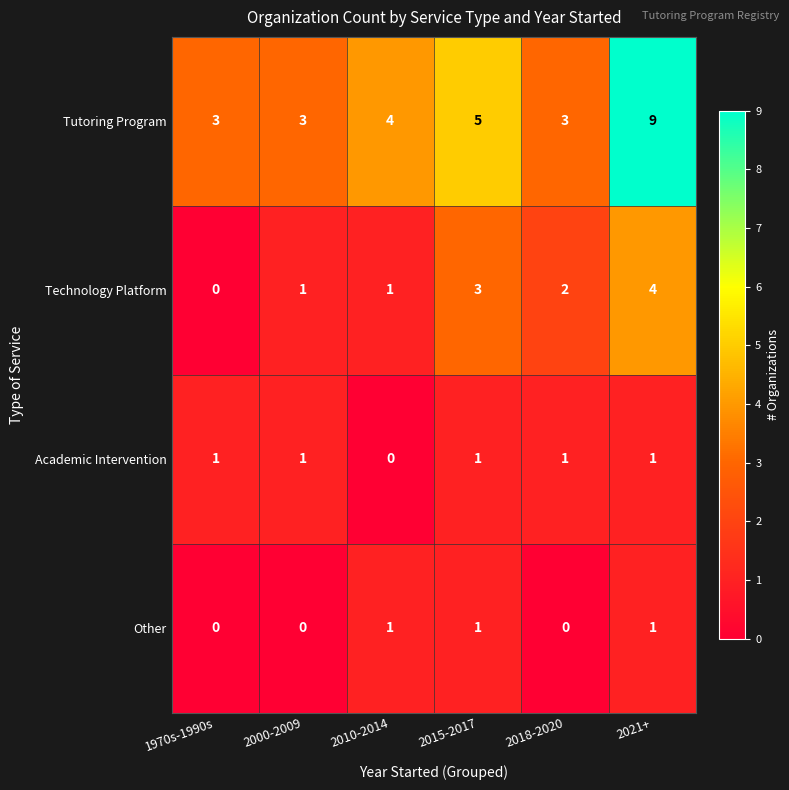

Which label corresponds to the largest value in the chart?

2021+